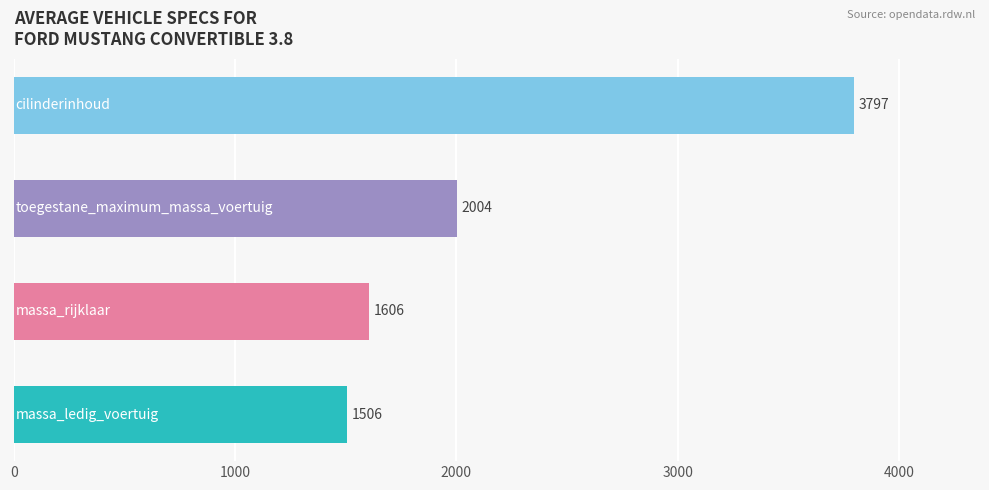

What is the sum of all values?

8913